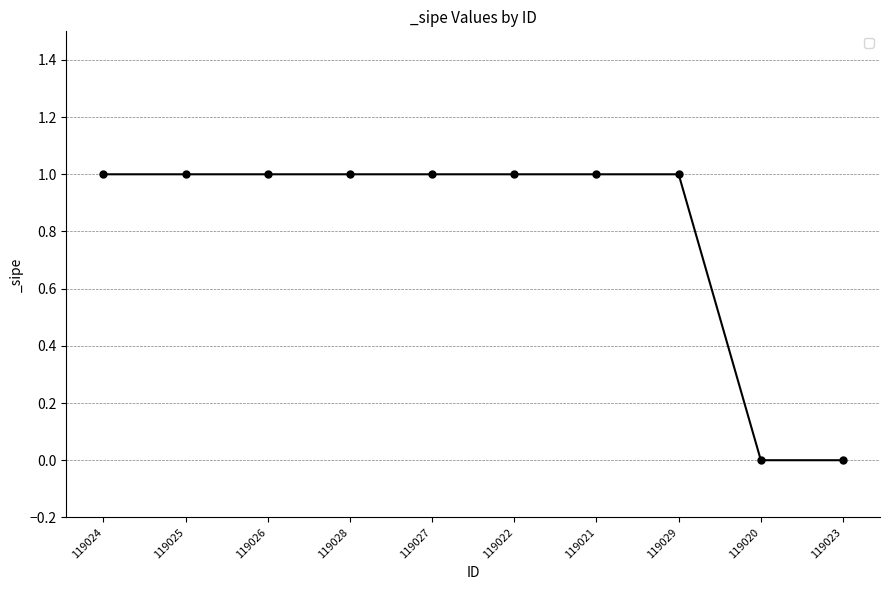

What value does the data have at 119029?

1